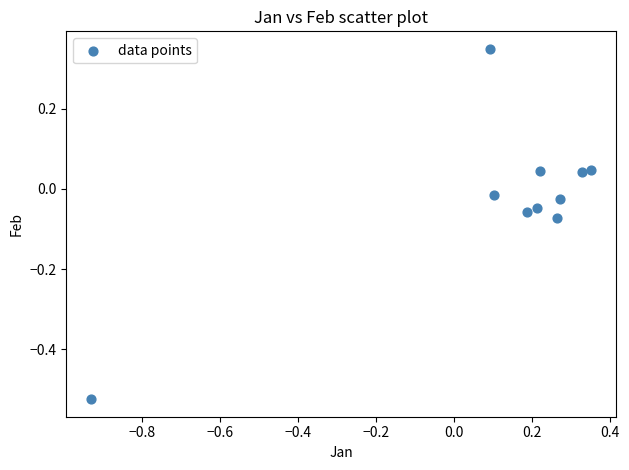

What is the range of Y values (max minus min)?

0.9